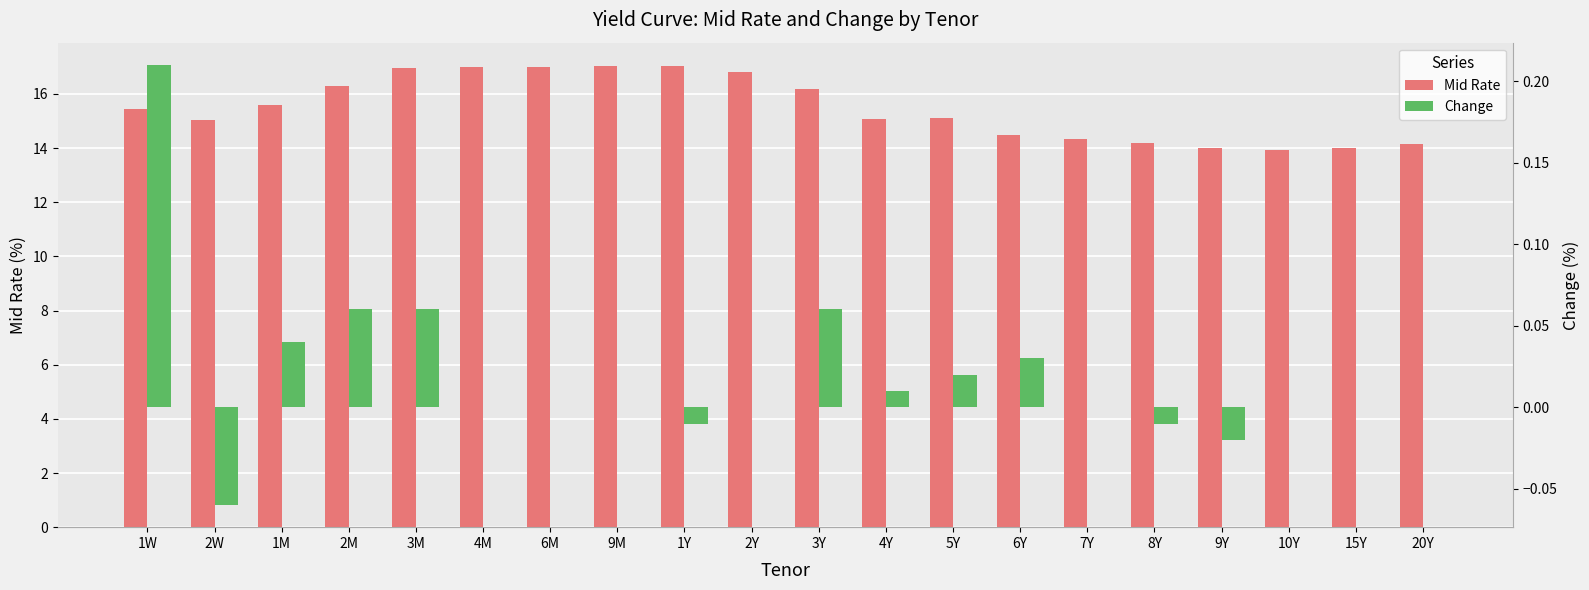

Are the bars grouped side by side (vs. stacked)?

Yes